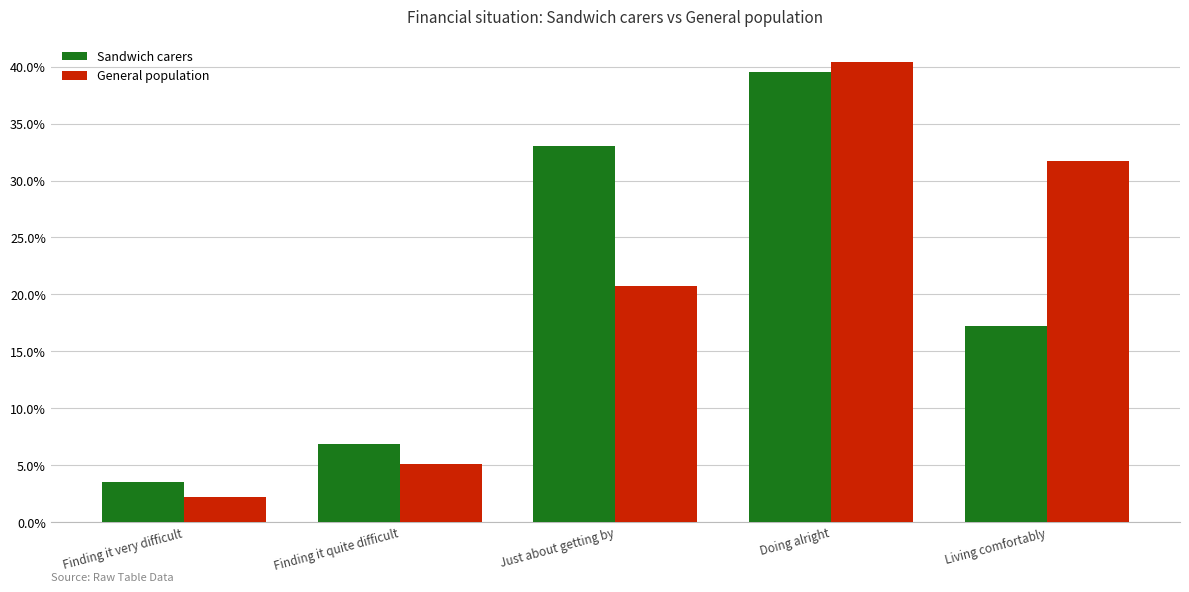

What is the label of the 2nd bar from the right?

Doing alright